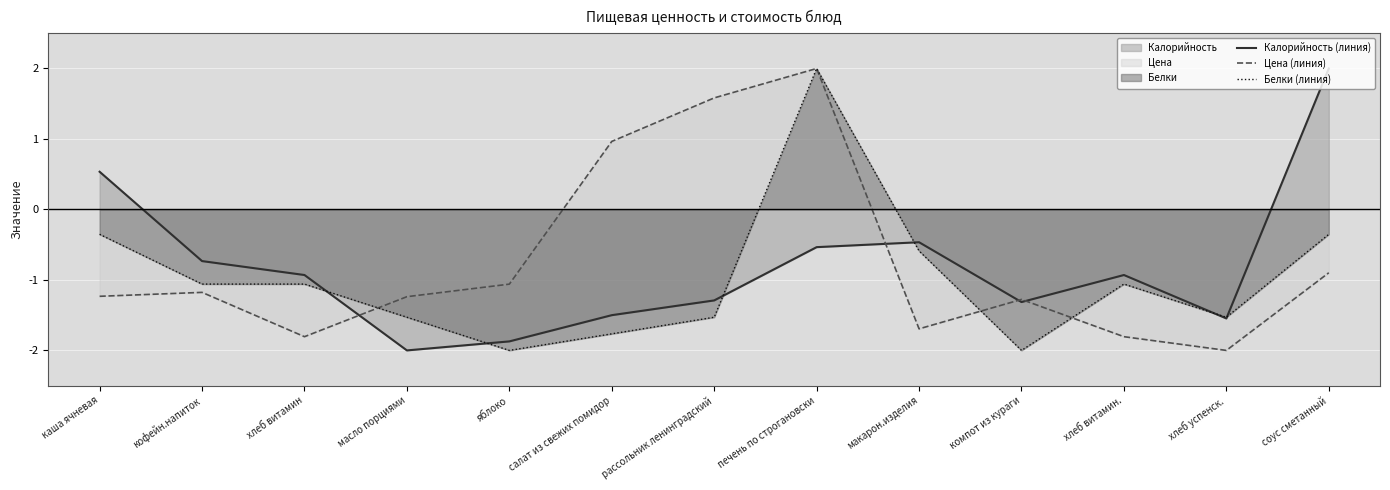

Reading left to right, what are all the values shown in this chart?

Калорийность (линия): каша ячневая=0.5	кофейн.напиток=-0.7	хлеб витамин=-0.9	масло порциями=-2.0	яблоко=-1.9	салат из свежих помидор=-1.5	рассольник ленинградский=-1.3	печень по строгановски=-0.5	макарон.изделия=-0.5	компот из кураги=-1.3	хлеб витамин.=-0.9	хлеб успенск.=-1.5	соус сметанный=2.0
Цена (линия): каша ячневая=-1.2	кофейн.напиток=-1.2	хлеб витамин=-1.8	масло порциями=-1.2	яблоко=-1.1	салат из свежих помидор=1.0	рассольник ленинградский=1.6	печень по строгановски=2.0	макарон.изделия=-1.7	компот из кураги=-1.3	хлеб витамин.=-1.8	хлеб успенск.=-2.0	соус сметанный=-0.9
Белки (линия): каша ячневая=-0.4	кофейн.напиток=-1.1	хлеб витамин=-1.1	масло порциями=-1.5	яблоко=-2.0	салат из свежих помидор=-1.8	рассольник ленинградский=-1.5	печень по строгановски=2.0	макарон.изделия=-0.6	компот из кураги=-2.0	хлеб витамин.=-1.1	хлеб успенск.=-1.5	соус сметанный=-0.4